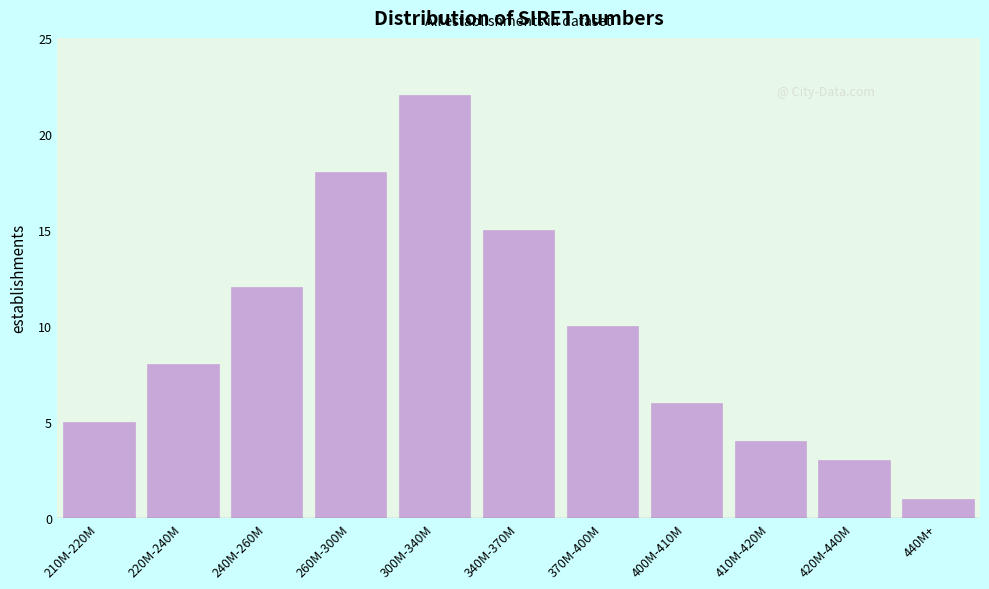

Reading left to right, transcribe all the data shown in this chart.

5	8	12	18	22	15	10	6	4	3	1